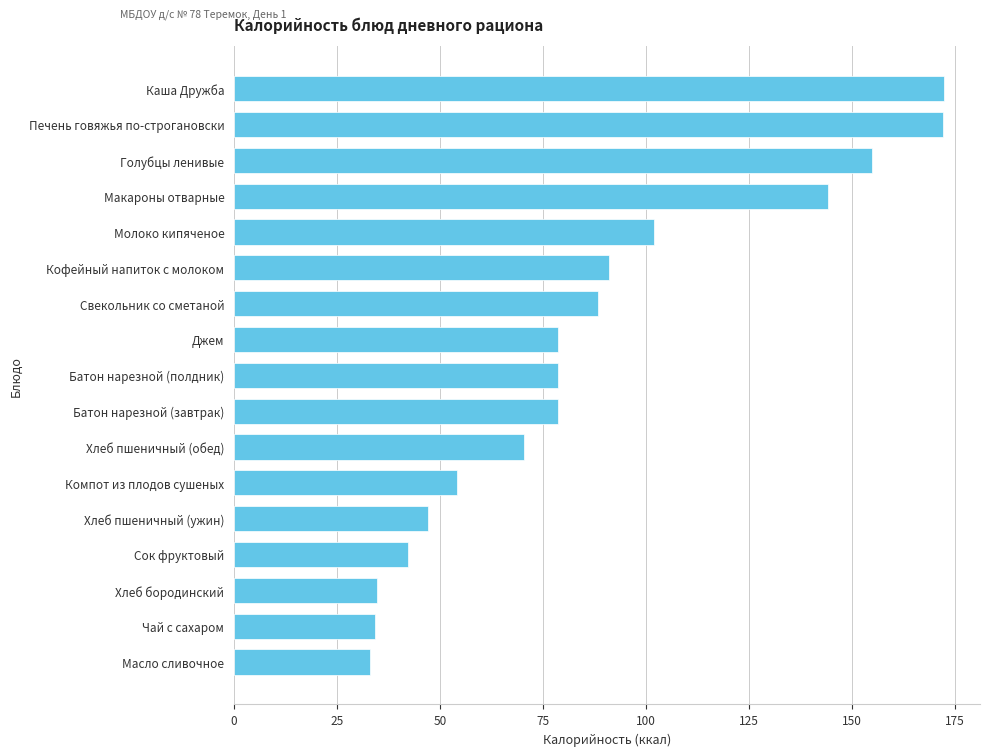

What is the difference between the maximum and minimum values?

139.4